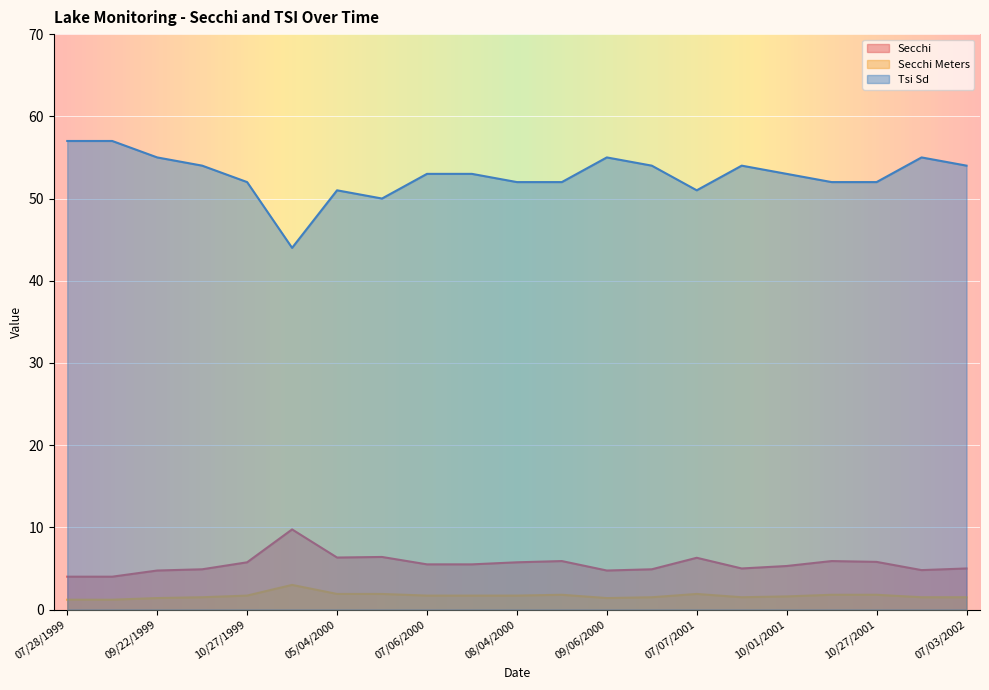

What are all the series names shown in the legend?

Secchi, Secchi Meters, Tsi Sd